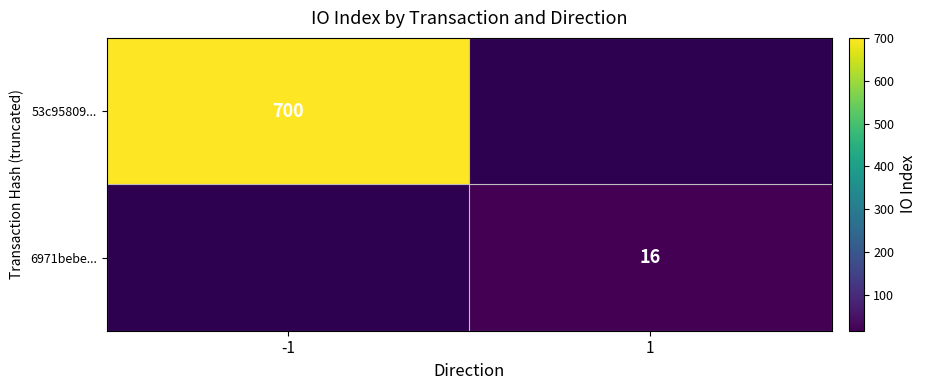

Is it true that 6971bebe... equals 23 at 1?

False